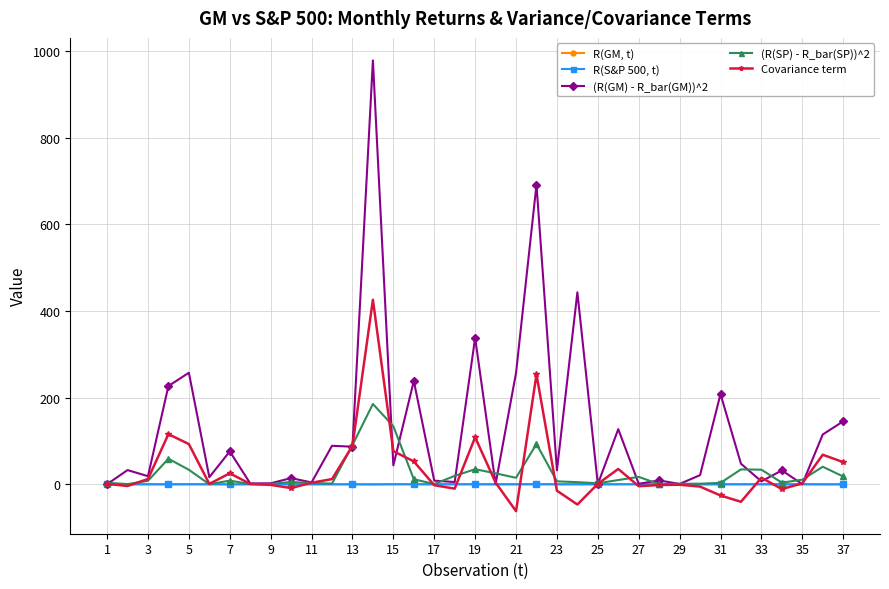

Rank the series by their maximum value, from lowest to highest.

R(S&P 500, t), R(GM, t), (R(SP) - R_bar(SP))^2, Covariance term, (R(GM) - R_bar(GM))^2